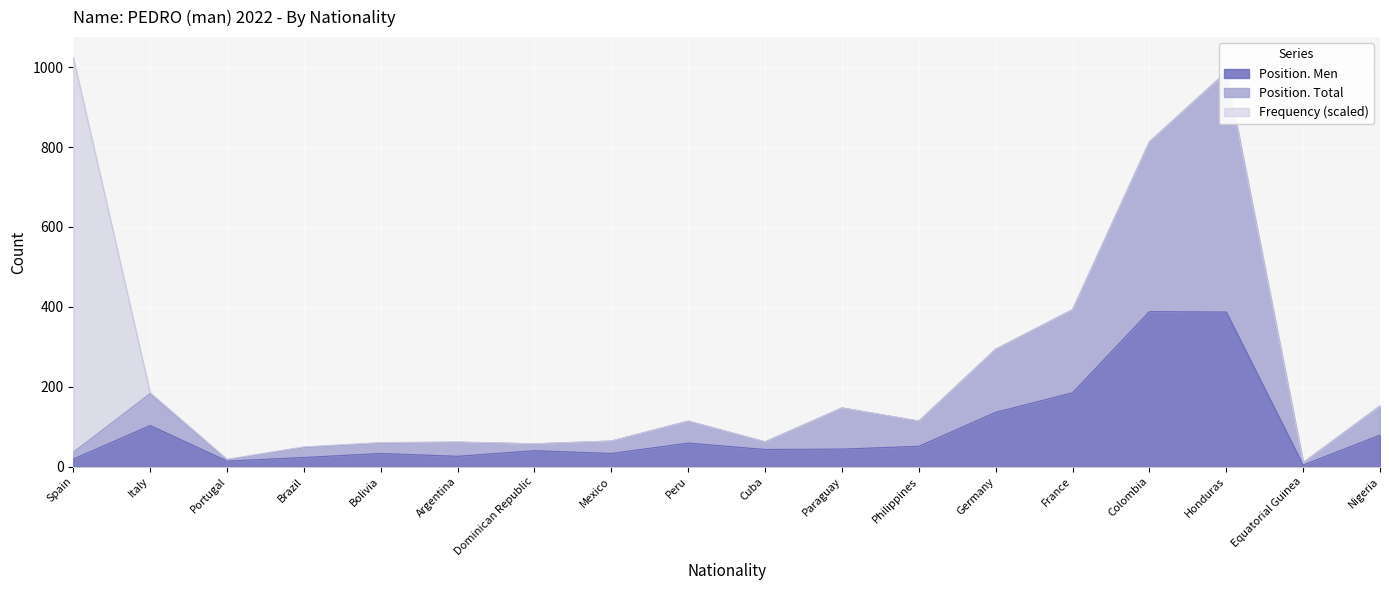

Which series has the widest spread of values?

Position. Total